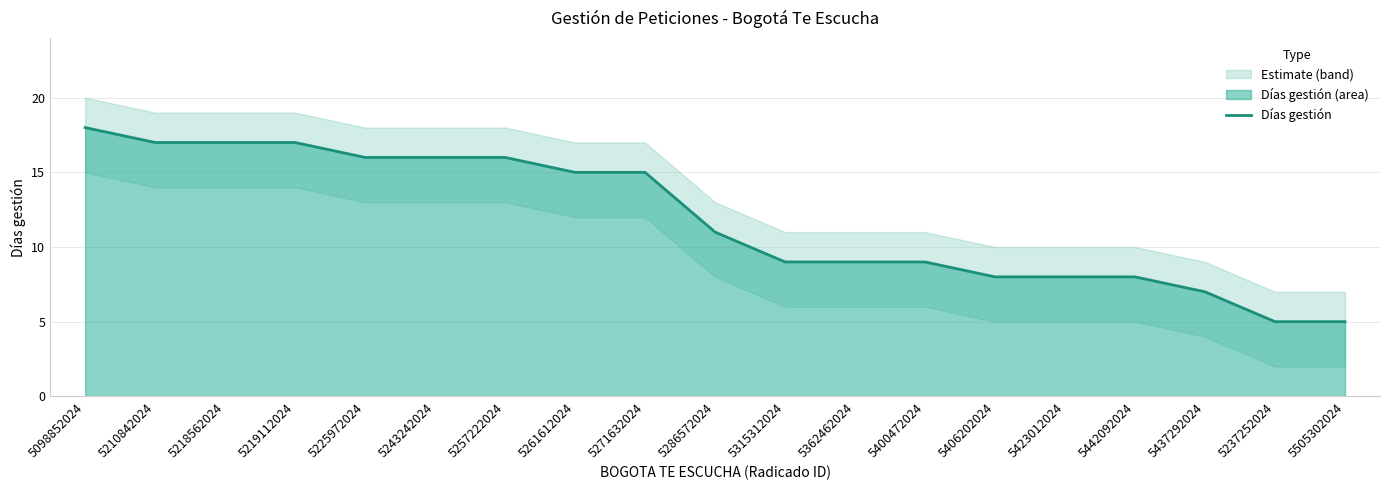

What is the difference between the values at 5210842024 and 5315312024?

8